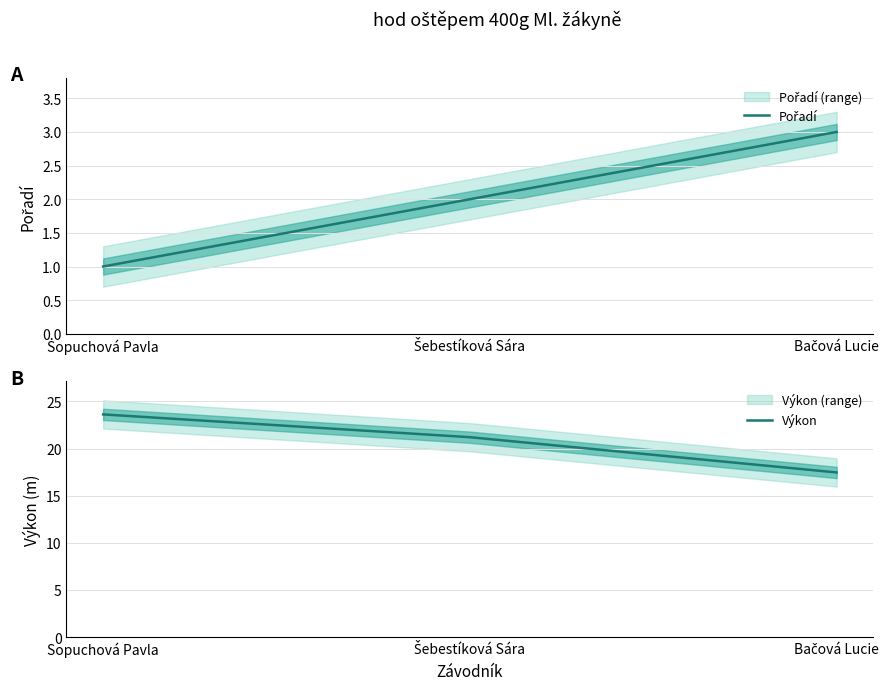

What is the difference between the maximum and minimum values in the Pořadí series?

2.0